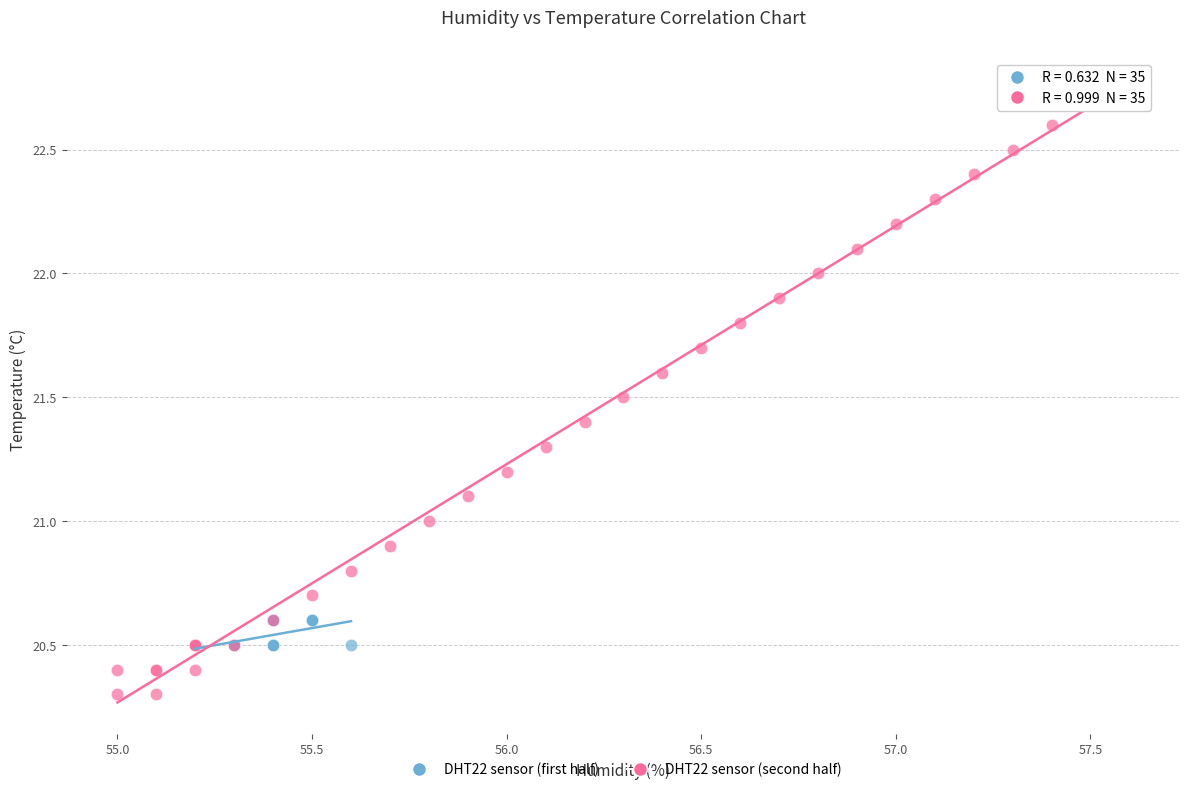

Which series has the largest Y range (max minus min)?

DHT22 sensor (second half)